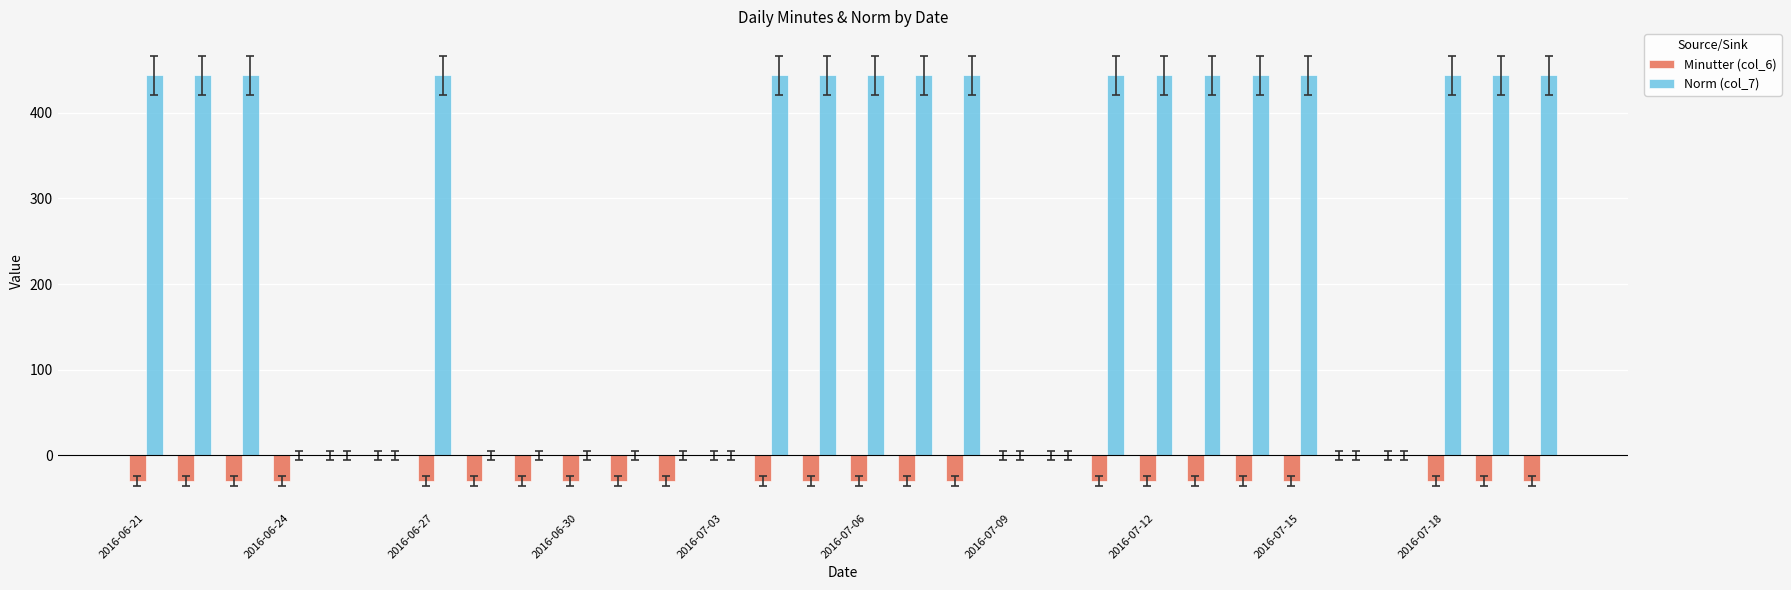

Which series has the largest total across all categories?

Norm (col_7)